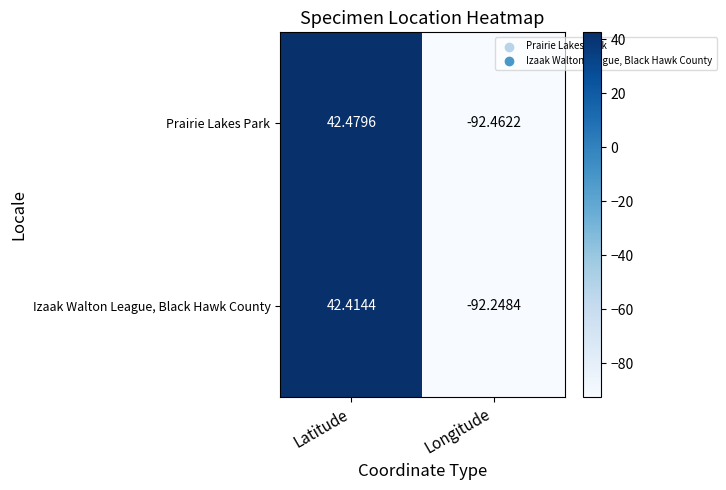

How many data points in Prairie Lakes Park are less than 42?

1